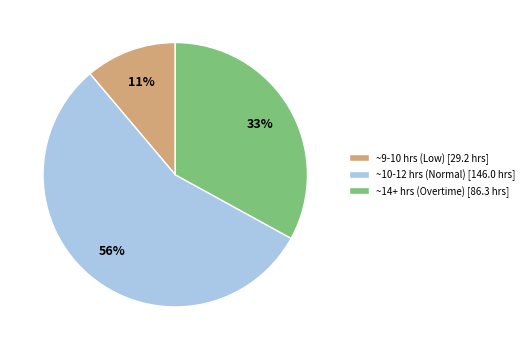

Approximately how many times larger is the value at ~14+ hrs (Overtime) [86.3 hrs] compared to ~10-12 hrs (Normal) [146.0 hrs]?

0.6